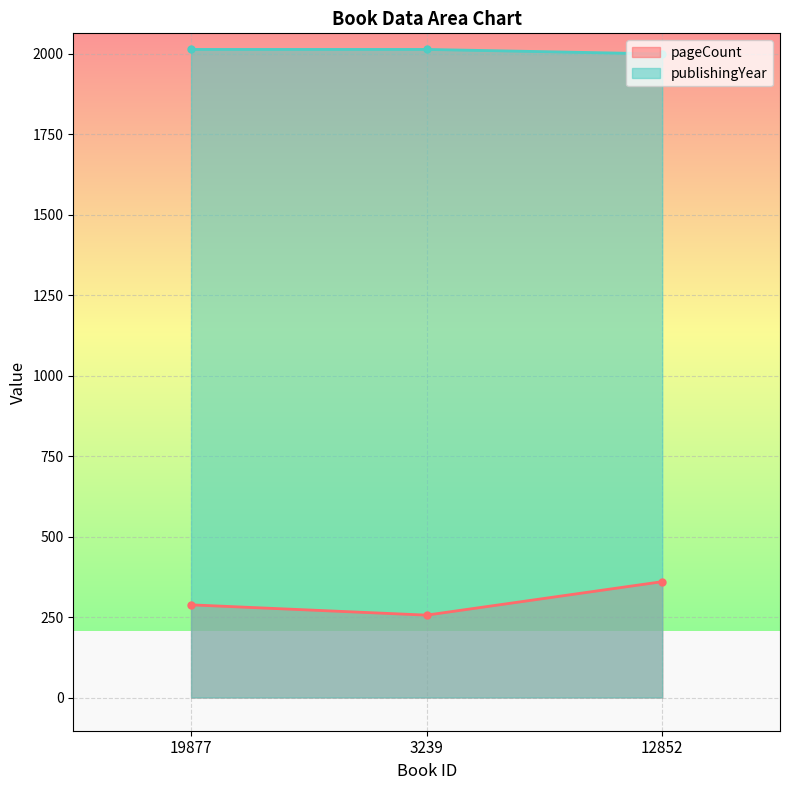

What is the difference between the maximum and minimum values in the publishingYear_line series?

14